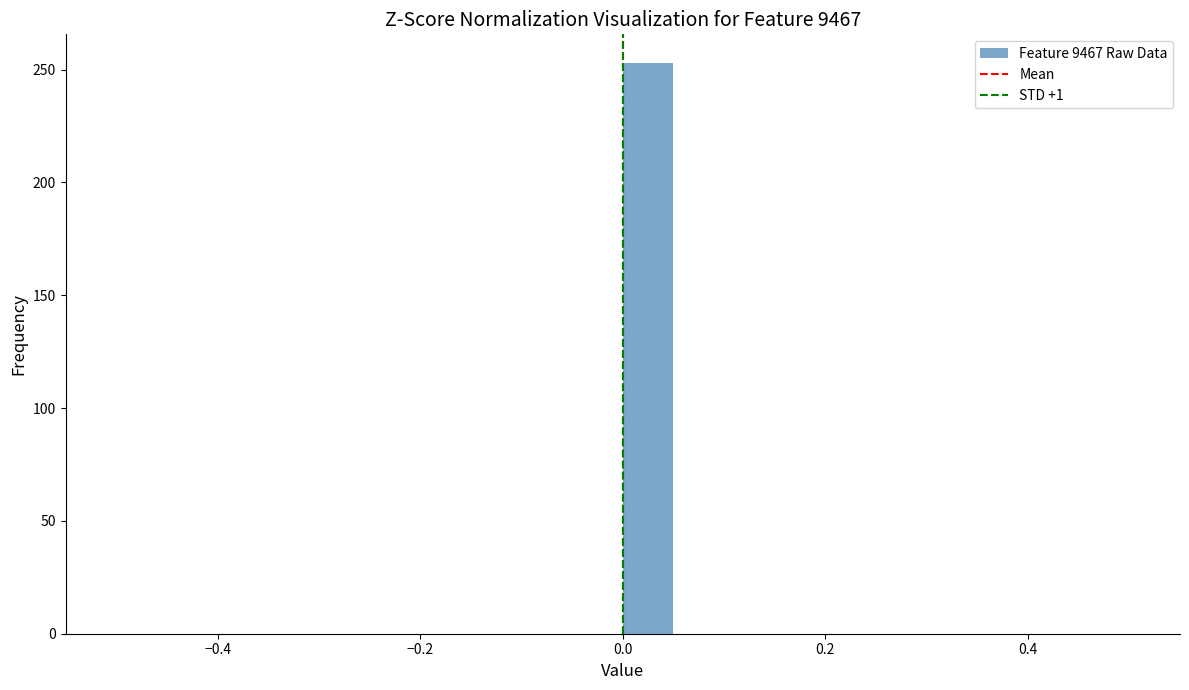

Around what value on the x-axis is the tallest bar? Give the approximate position of its centre, as read against the axis.

0.02